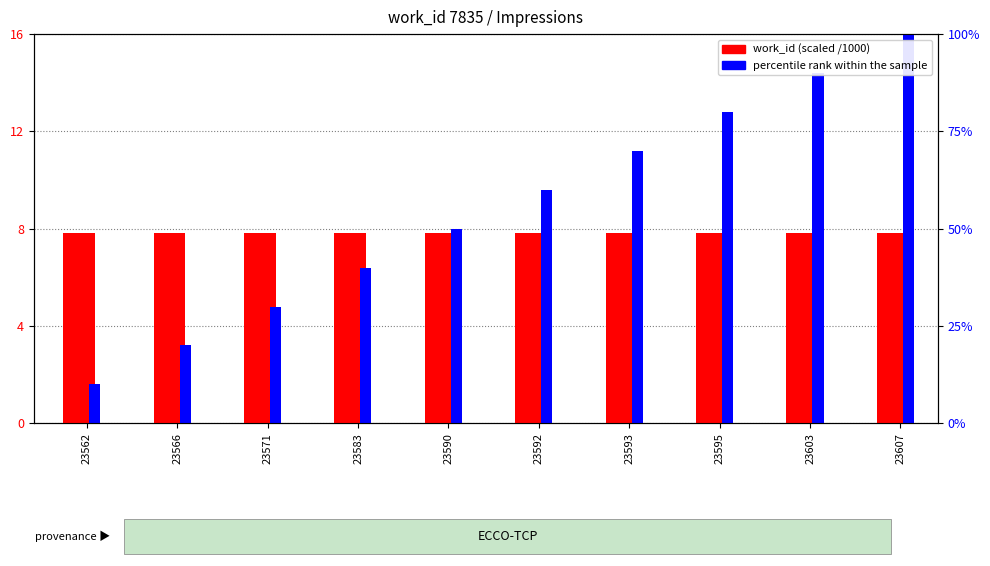

Which series has the widest spread of values?

percentile rank within the sample